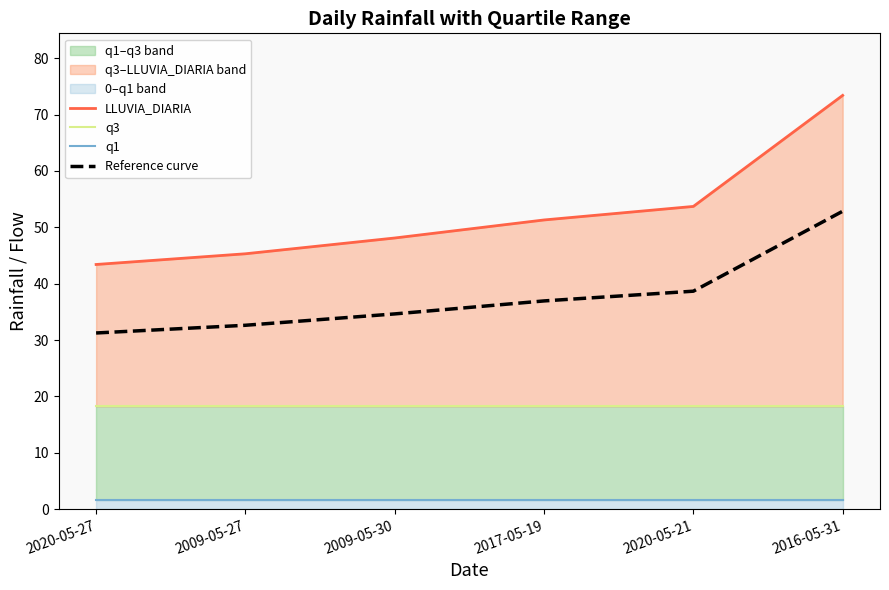

Which category has the lowest value in the LLUVIA_DIARIA series?

2020-05-27